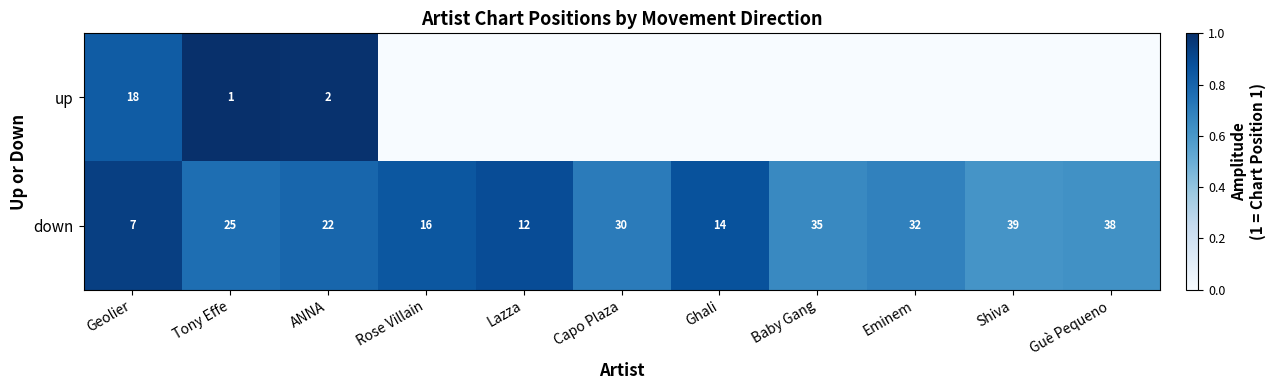

At which label is down closest to 23?

ANNA